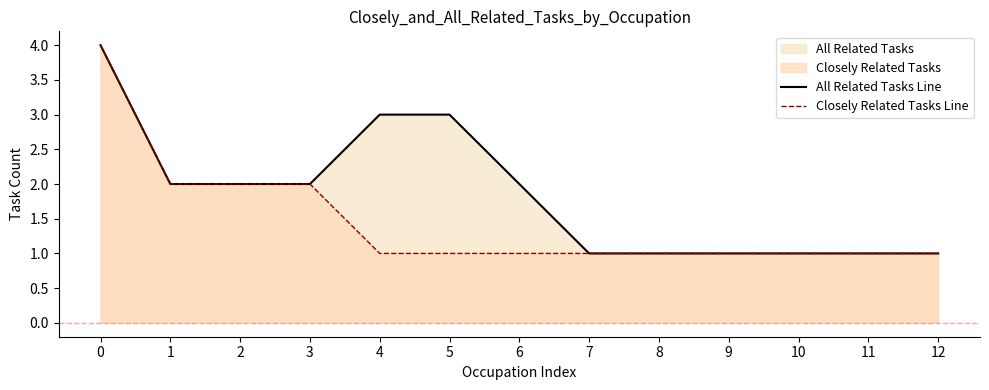

Between 0 and 6, which series saw the biggest shift?

Closely Related Tasks Line